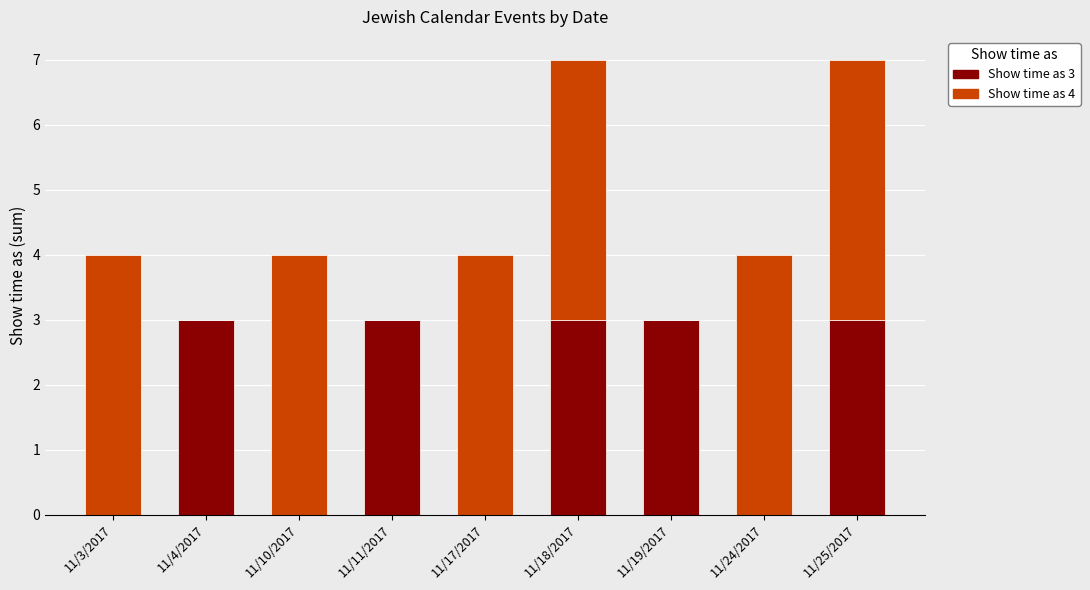

The Show time as 3 series shows 2 at 11/11/2017. True or false?

False